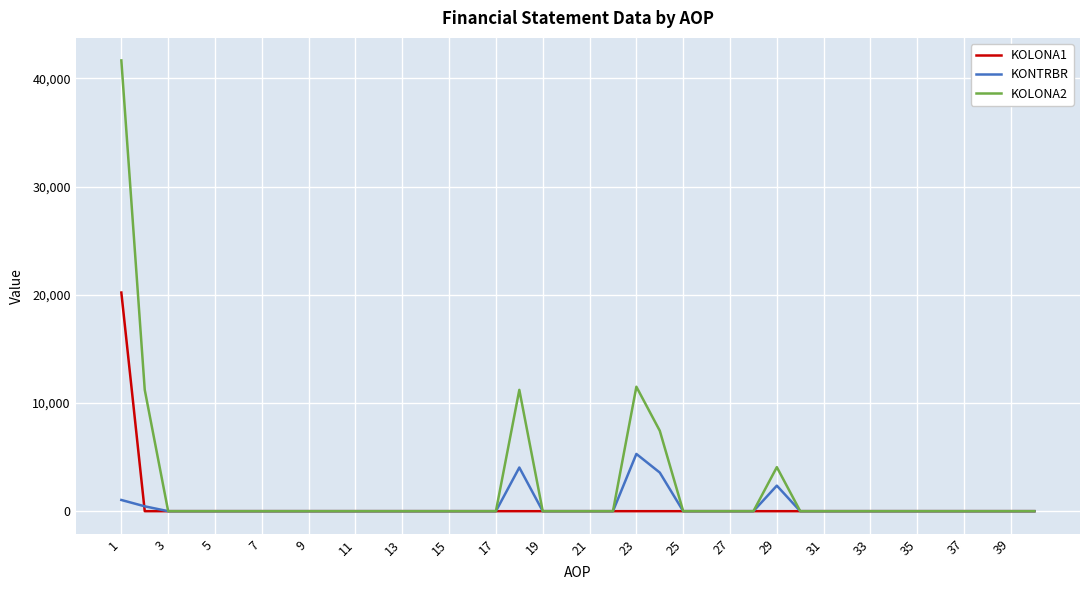

List the series in order of their peak value, lowest first.

KONTRBR, KOLONA1, KOLONA2